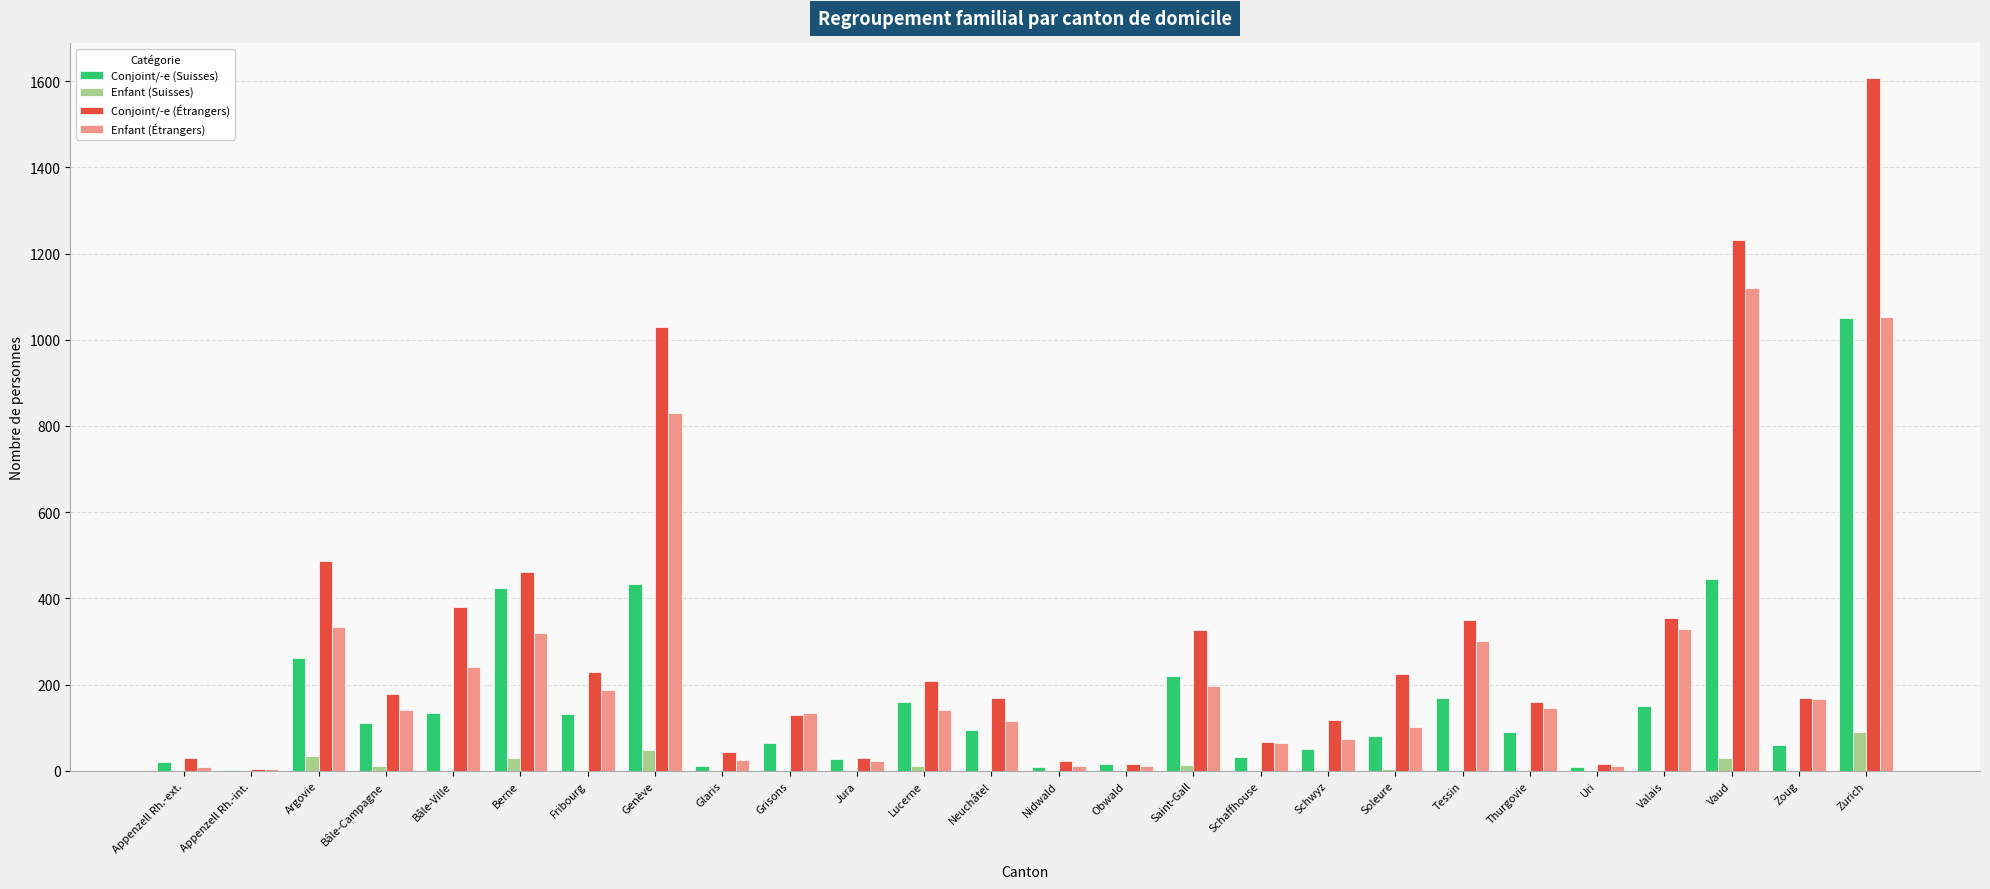

Which category has the highest value in the Conjoint/-e (Suisses) series?

Zurich